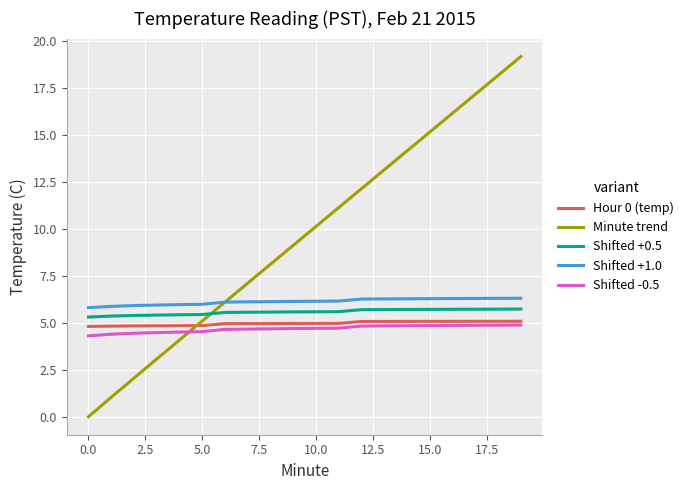

True or false: Shifted +0.5 and Shifted +1.0 intersect in this chart.

False